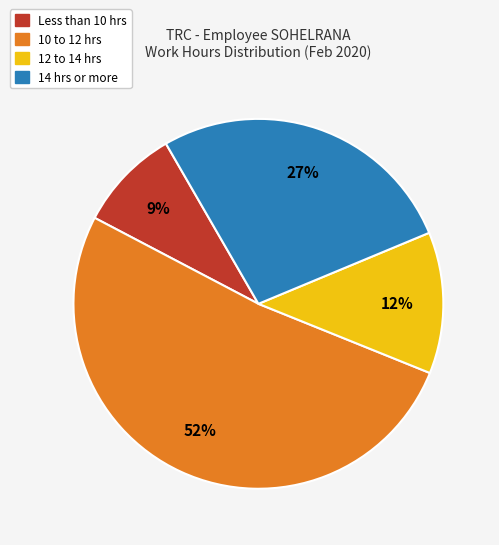

To the nearest percent, what is the difference between the largest and smallest slice percentages?

43%